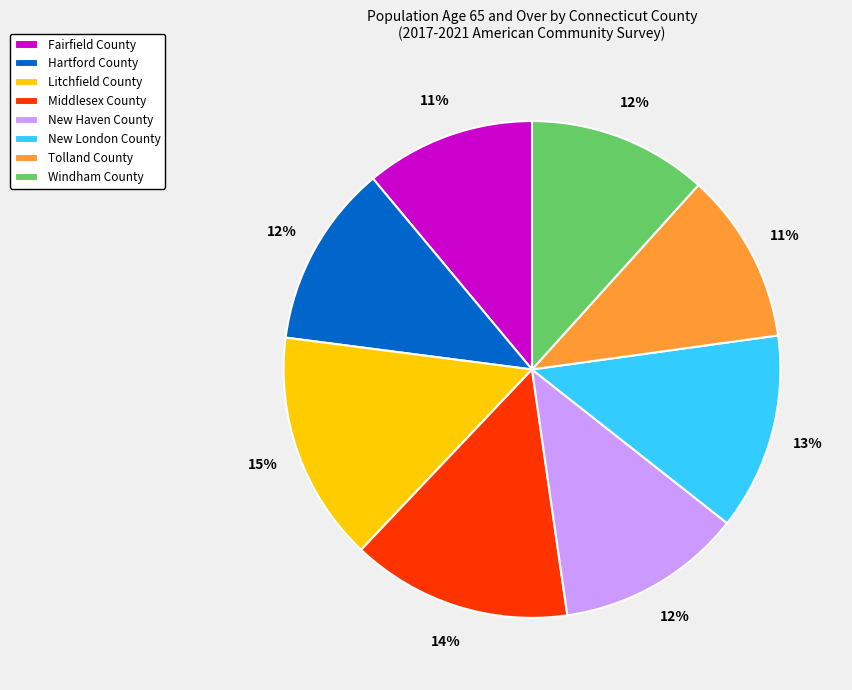

Does any single category account for the majority?

No